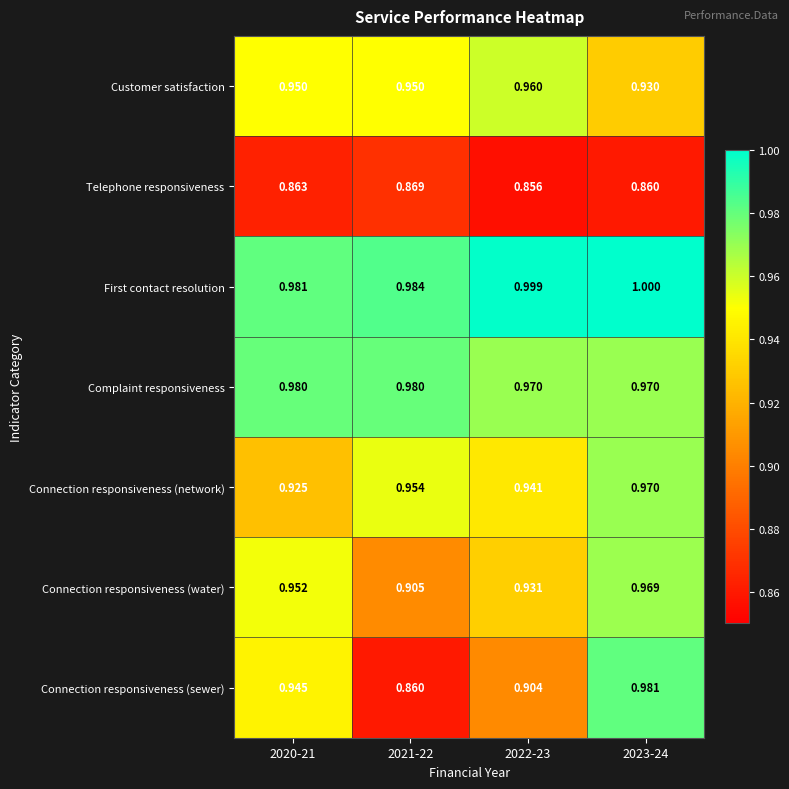

Which series has the largest total across all categories?

First contact resolution